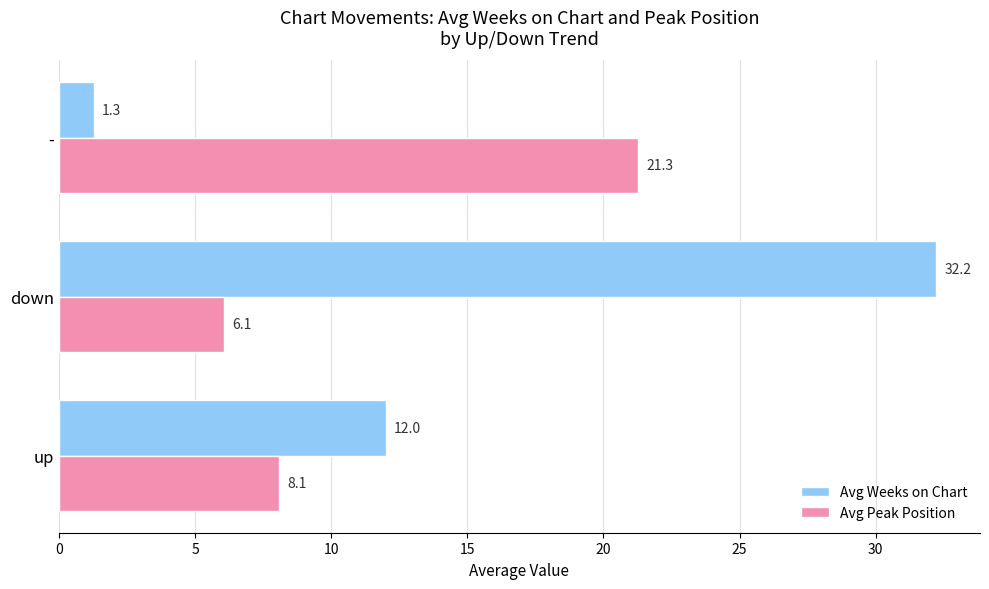

How many distinct data groups are displayed?

2